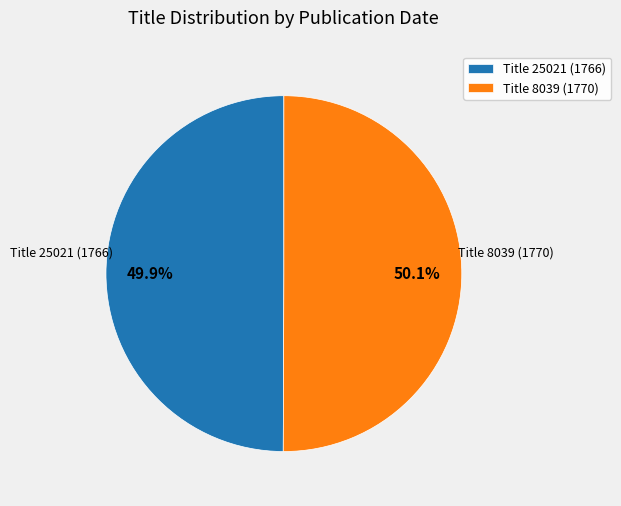

Is the sum of Title 25021 (1766) and Title 8039 (1770) greater than half?

Yes